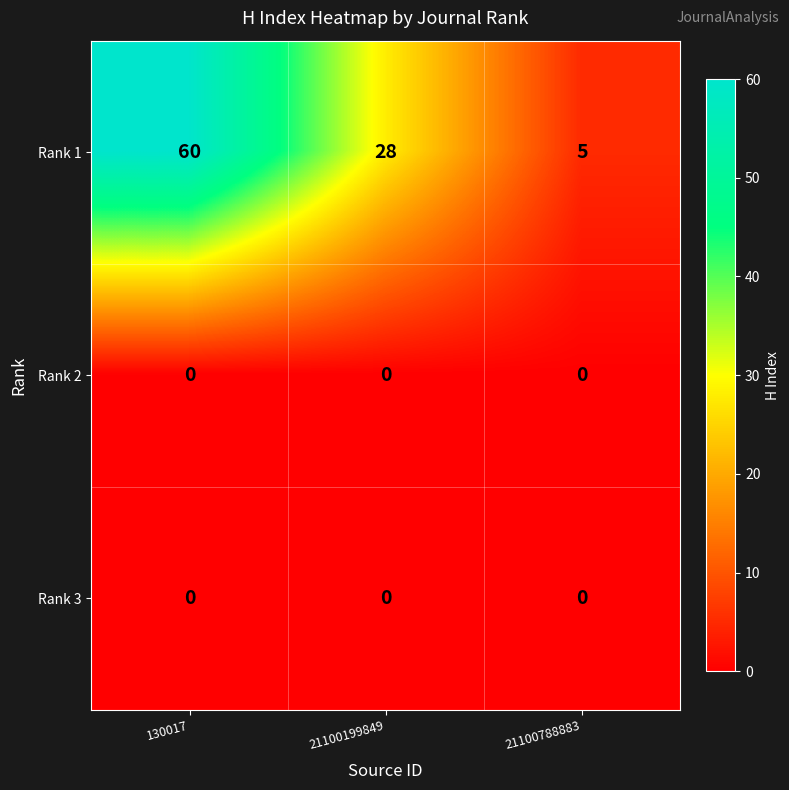

How many data points does each series have?

3